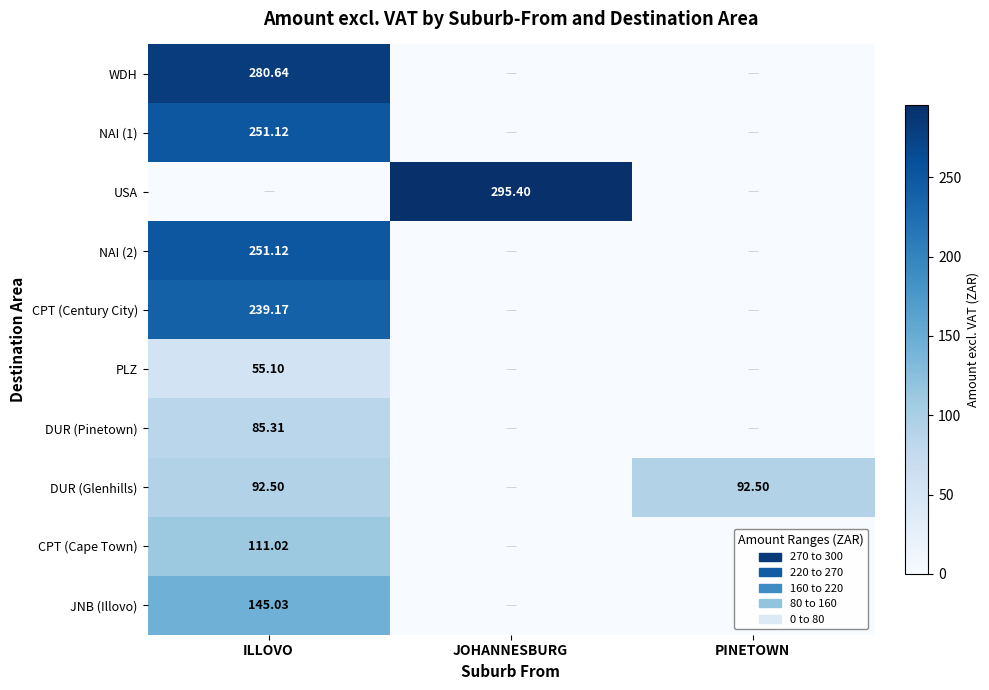

Is the value of NAI (2) at ILLOVO greater than the value of WDH at ILLOVO?

No